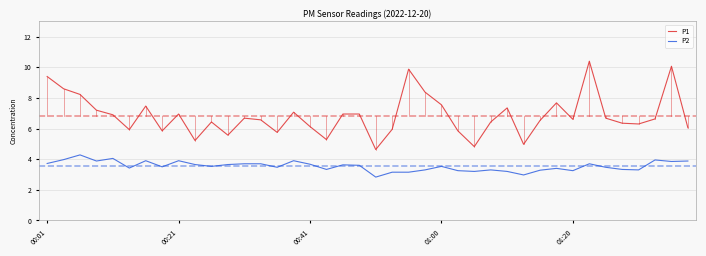

Which series has the largest total across all categories?

P1